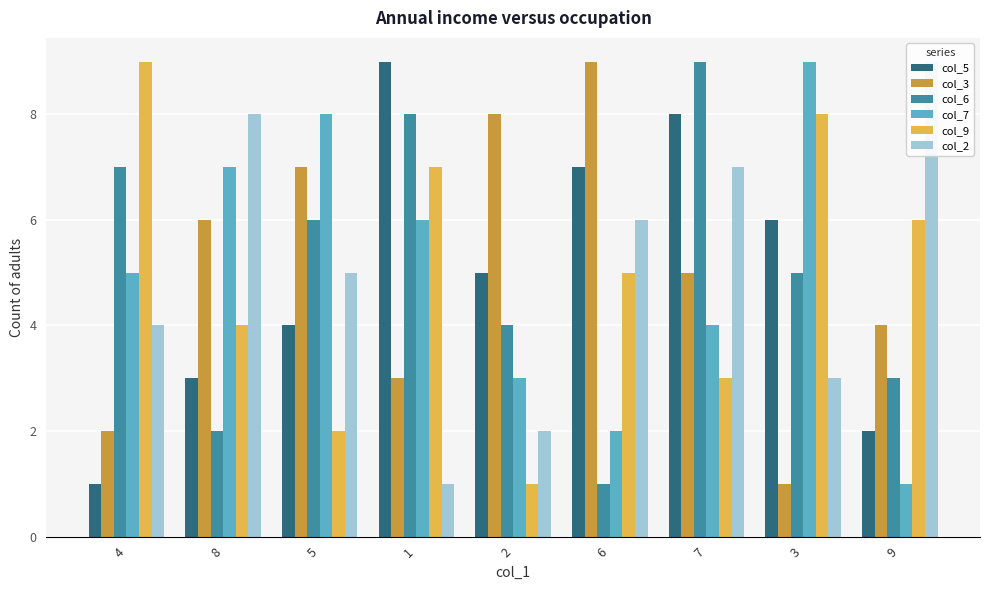

Which category has the highest value across all series?

1